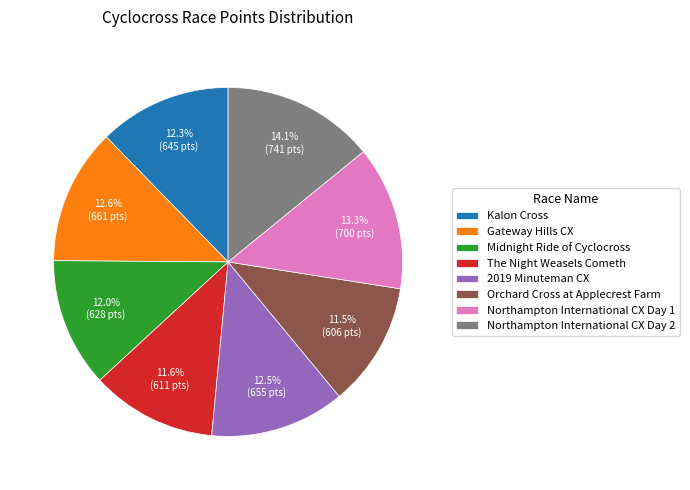

Between 2019 Minuteman CX and Northampton International CX Day 2, which is larger?

Northampton International CX Day 2